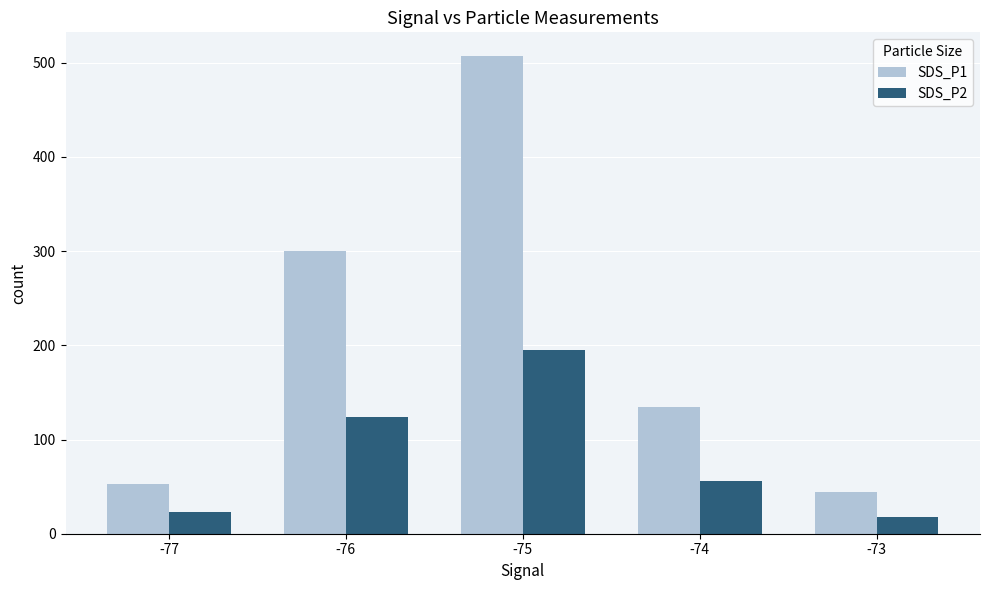

Between -77 and -75, which series saw the biggest shift?

SDS_P1